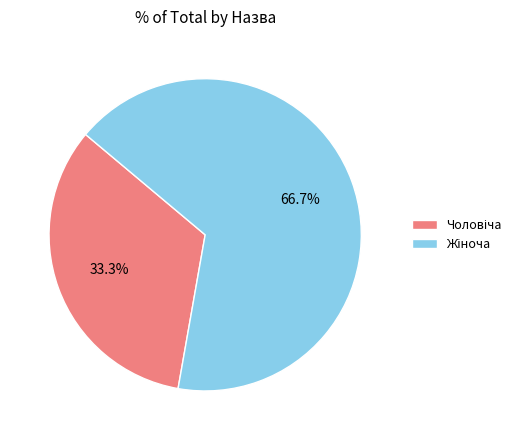

Is there a majority slice in this chart?

Yes